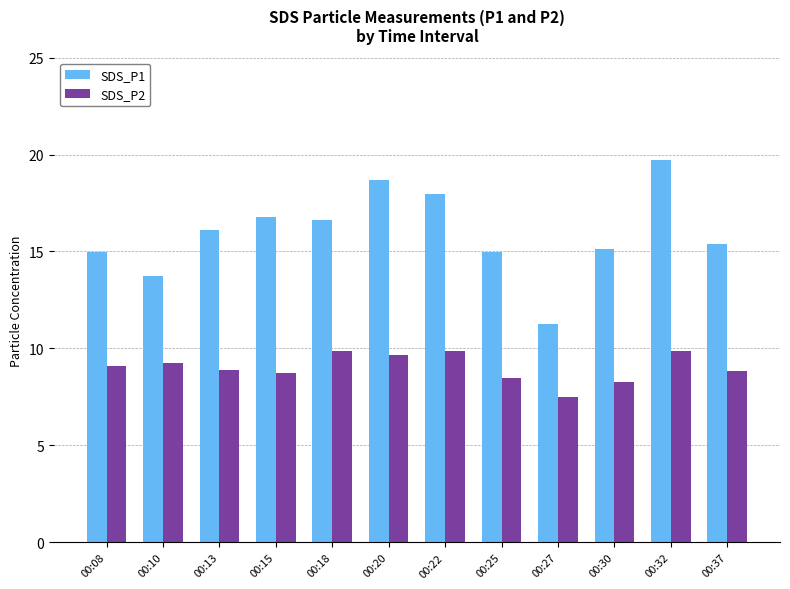

What is the average value of the SDS_P1 series?

15.9